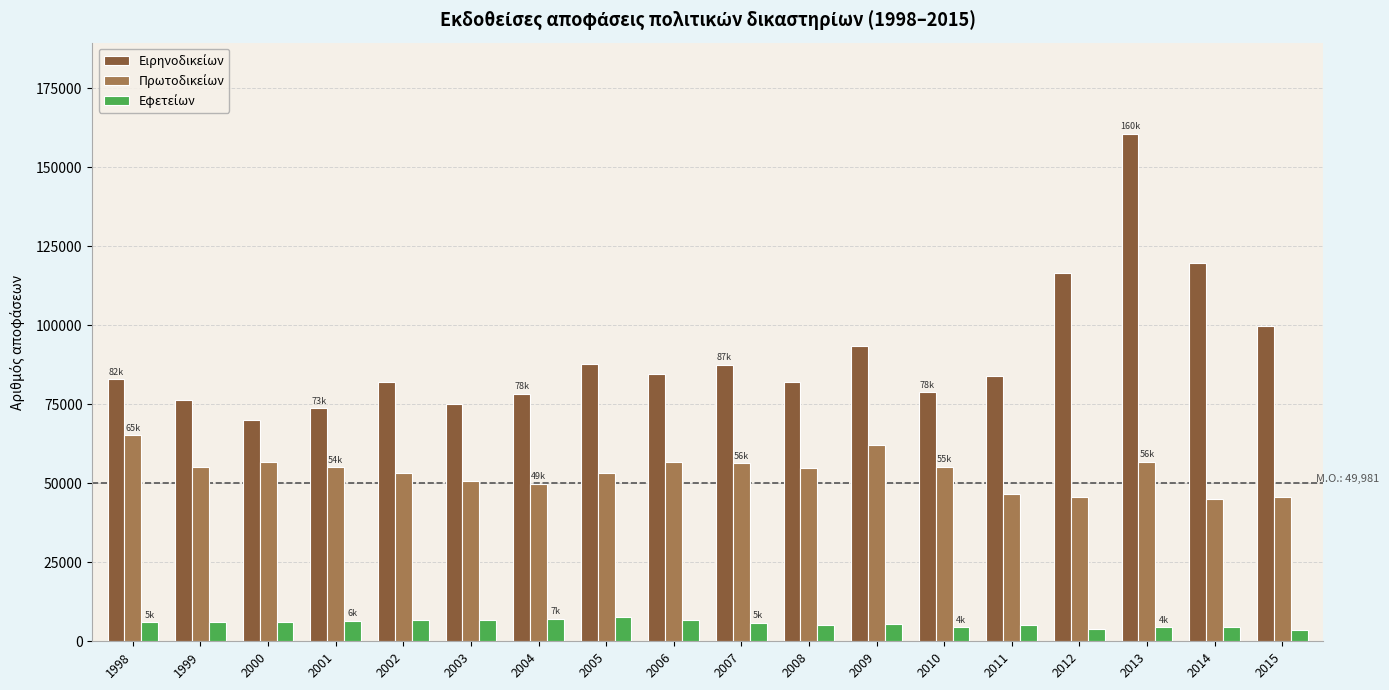

How many bars are there in total?

54